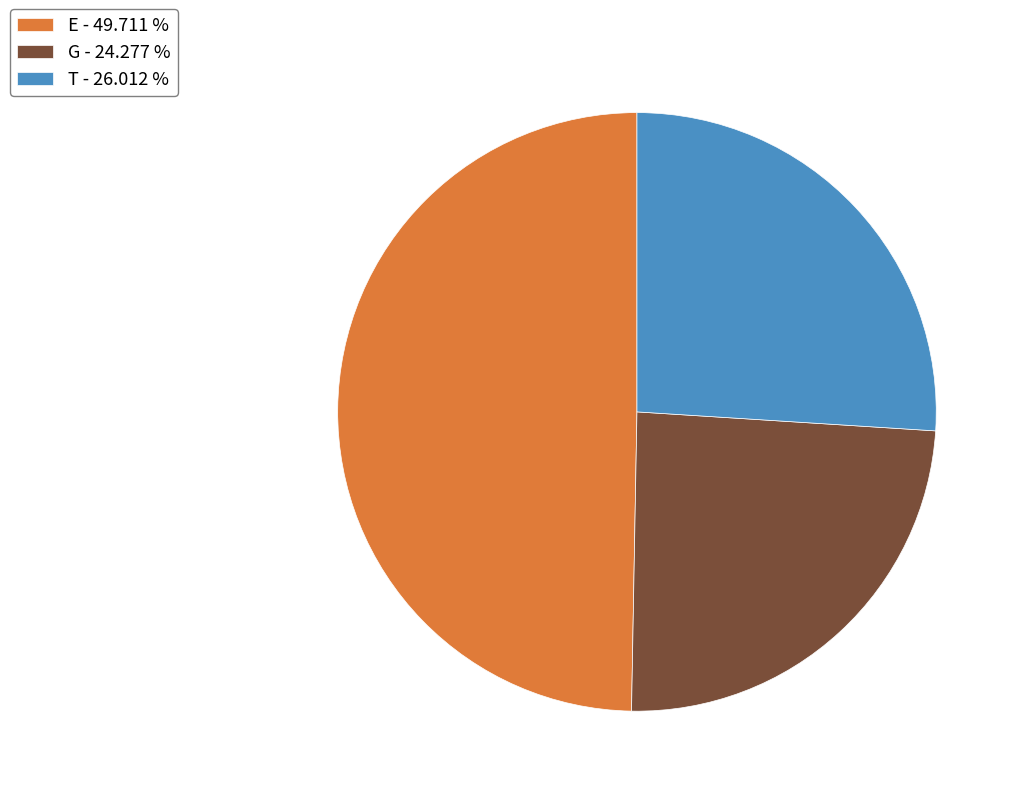

Rank the categories by value from lowest to highest.

G, T, E